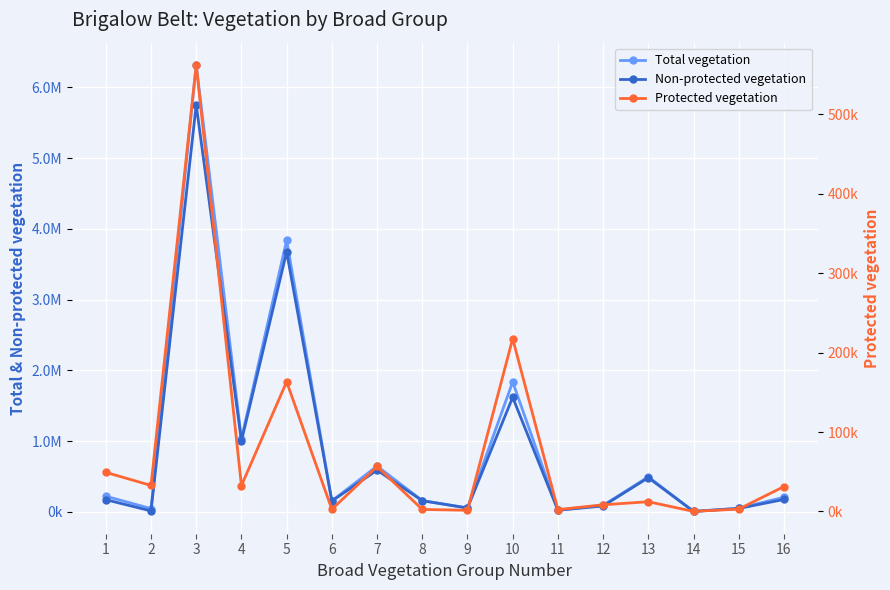

True or false: Protected vegetation and Total vegetation cross at least once.

False